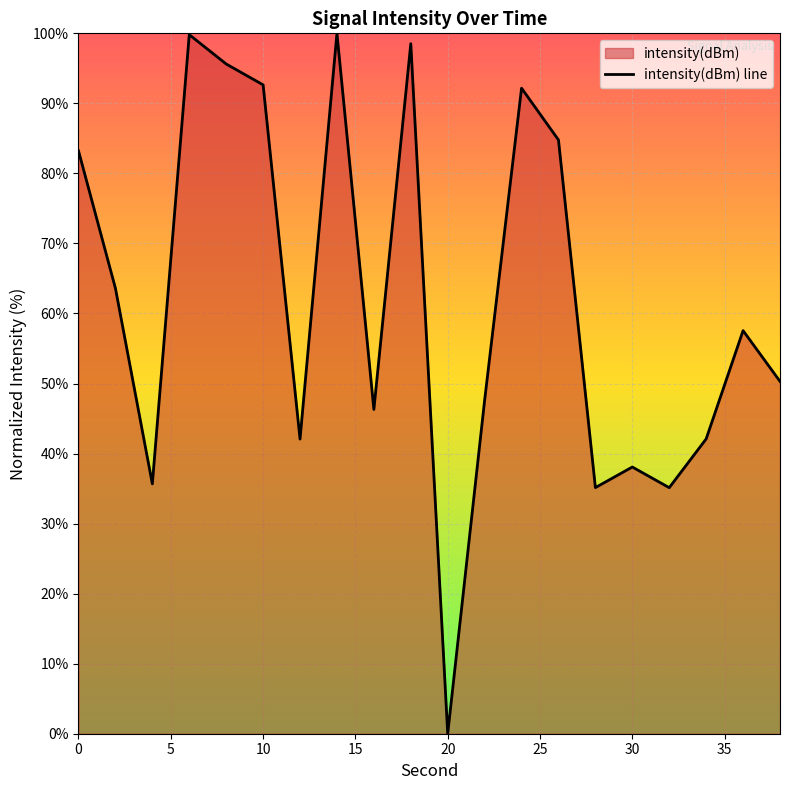

At which category does the chart reach its minimum across all series?

20